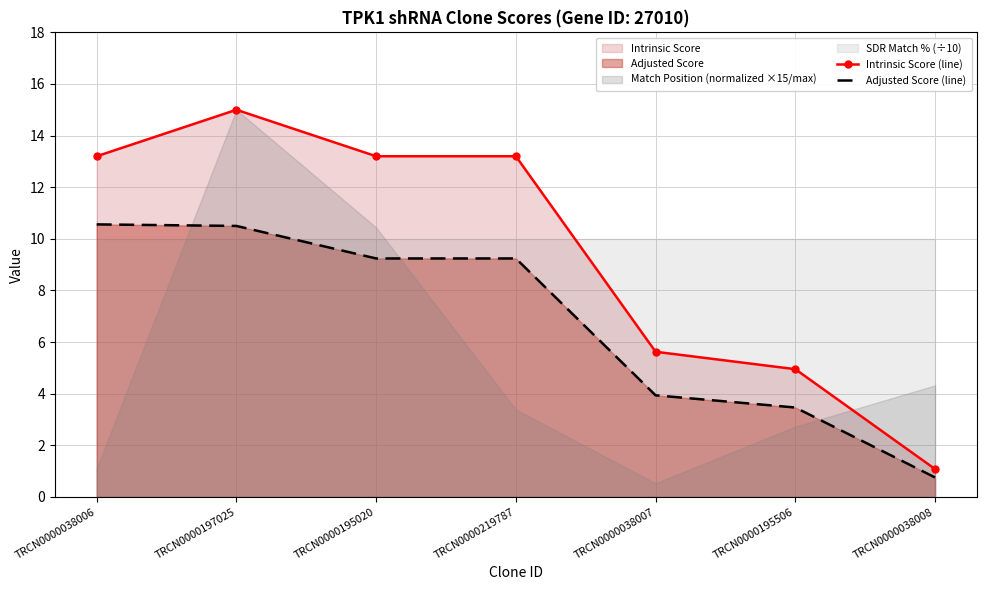

At how many categories does at least one series exceed 5?

5